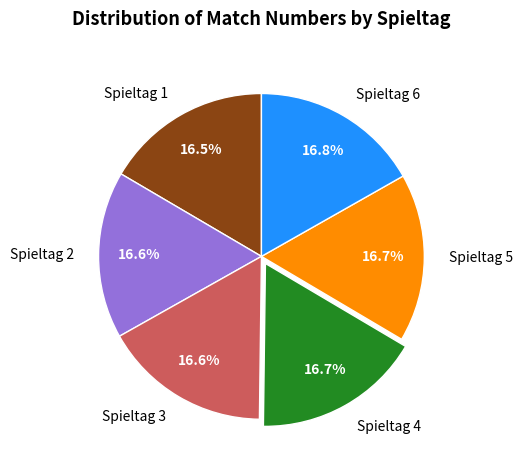

How many segments does this pie chart have?

6